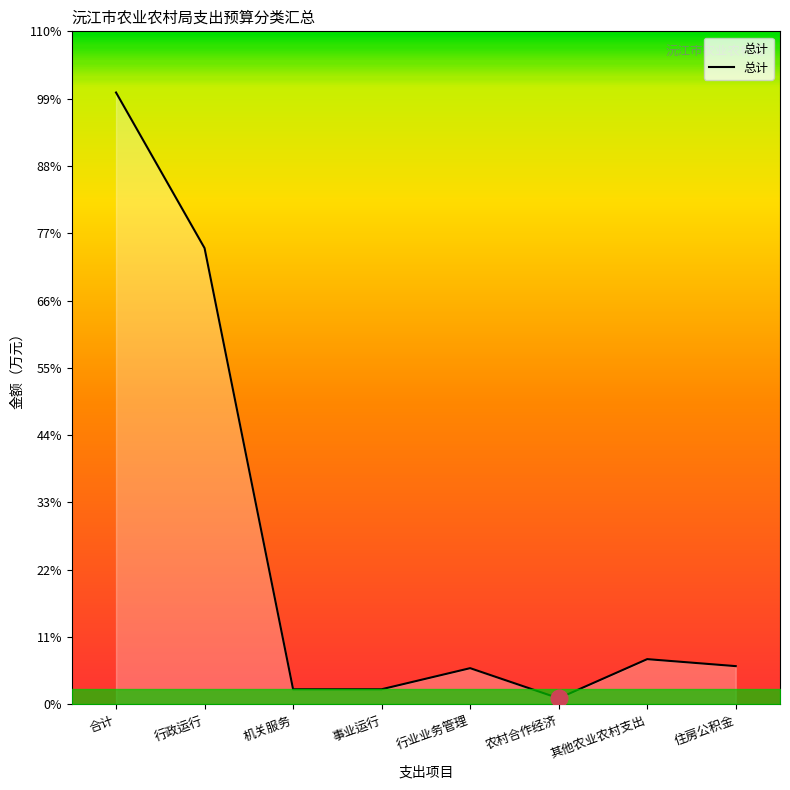

At which category does the chart reach its minimum across all series?

农村合作经济